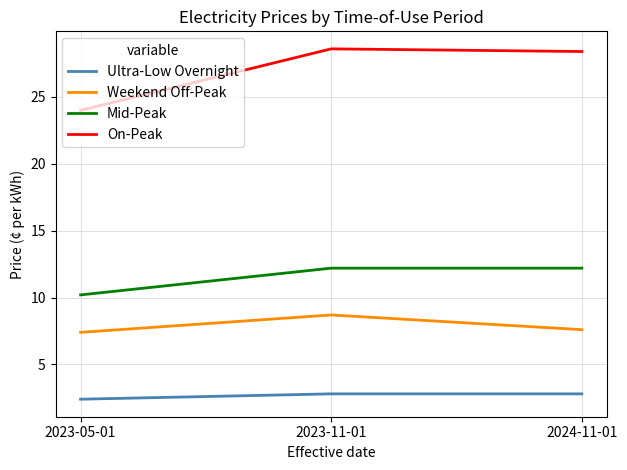

At how many categories does at least one series exceed 7?

3